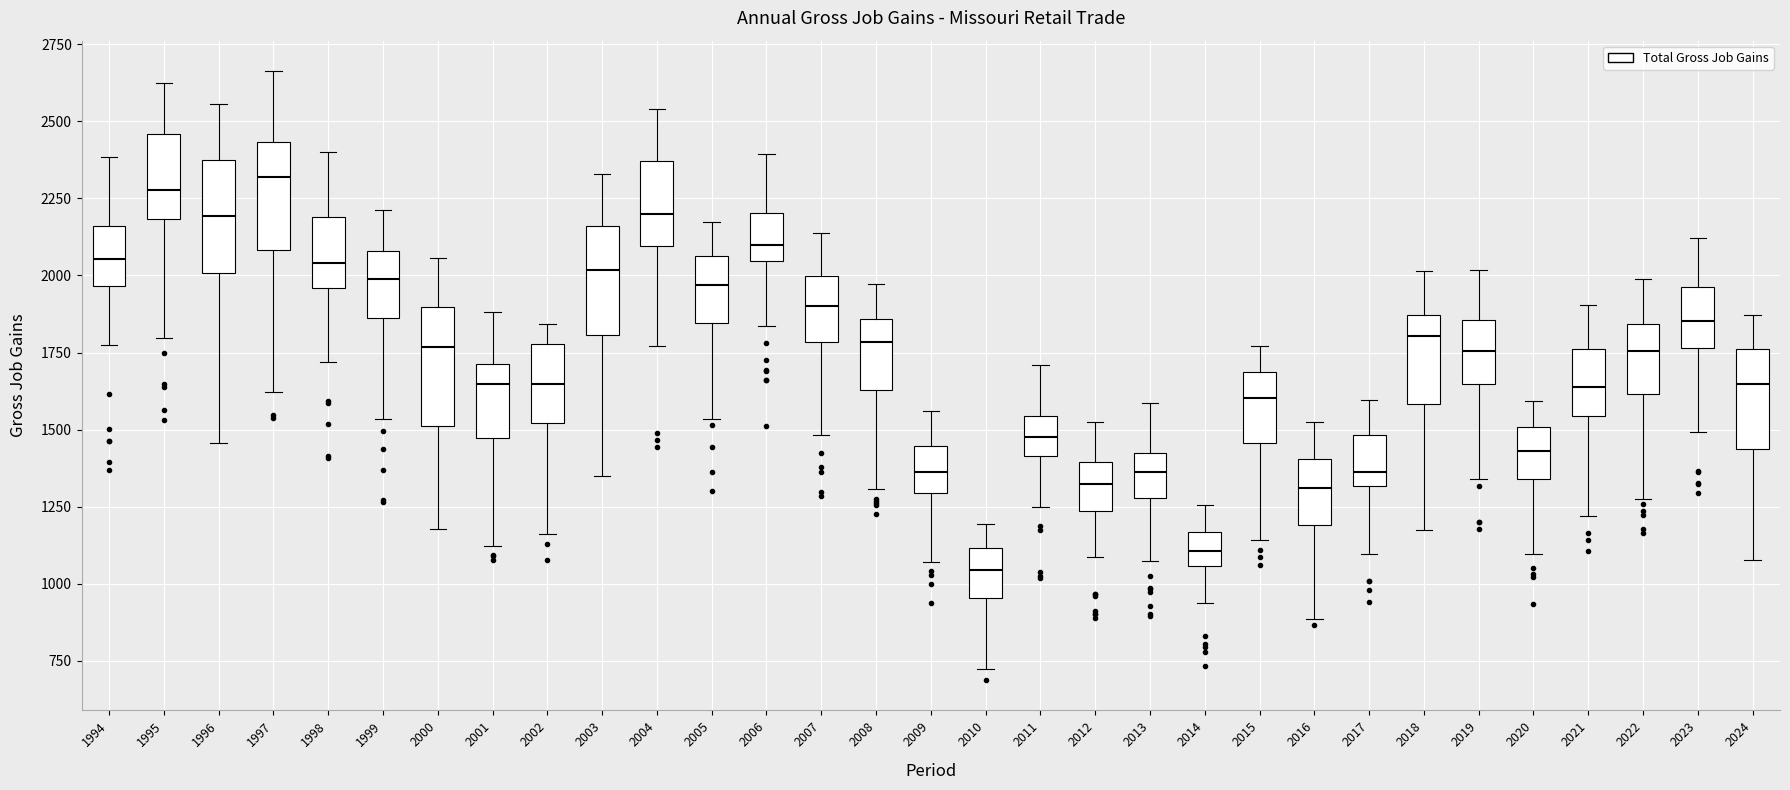

Reading left to right, transcribe this box plot: for each box, give where its median line is, the range the box spans, and where its two whiskers end, as read against the y-axis. The values are not printed on the chart, so give them approximately, as read against the axis.

1994: median 2050, box 1950 to 2150, whiskers 1750 to 2400
1995: median 2300, box 2200 to 2450, whiskers 1800 to 2650
1996: median 2200, box 2000 to 2350, whiskers 1450 to 2550
1997: median 2300, box 2100 to 2450, whiskers 1600 to 2650
1998: median 2050, box 1950 to 2200, whiskers 1700 to 2400
1999: median 2000, box 1850 to 2100, whiskers 1550 to 2200
2000: median 1750, box 1500 to 1900, whiskers 1200 to 2050
2001: median 1650, box 1450 to 1700, whiskers 1100 to 1900
2002: median 1650, box 1500 to 1800, whiskers 1150 to 1850
2003: median 2000, box 1800 to 2150, whiskers 1350 to 2350
2004: median 2200, box 2100 to 2350, whiskers 1750 to 2550
2005: median 1950, box 1850 to 2050, whiskers 1550 to 2150
2006: median 2100, box 2050 to 2200, whiskers 1850 to 2400
2007: median 1900, box 1800 to 2000, whiskers 1500 to 2150
2008: median 1800, box 1650 to 1850, whiskers 1300 to 1950
2009: median 1350, box 1300 to 1450, whiskers 1050 to 1550
2010: median 1050, box 950 to 1100, whiskers 750 to 1200
2011: median 1500, box 1400 to 1550, whiskers 1250 to 1700
2012: median 1300, box 1250 to 1400, whiskers 1100 to 1500
2013: median 1350, box 1300 to 1400, whiskers 1050 to 1600
2014: median 1100, box 1050 to 1150, whiskers 950 to 1250
2015: median 1600, box 1450 to 1700, whiskers 1150 to 1750
2016: median 1300, box 1200 to 1400, whiskers 900 to 1500
2017: median 1350, box 1300 to 1500, whiskers 1100 to 1600
2018: median 1800, box 1600 to 1850, whiskers 1200 to 2000
2019: median 1750, box 1650 to 1850, whiskers 1350 to 2000
2020: median 1450, box 1350 to 1500, whiskers 1100 to 1600
2021: median 1650, box 1550 to 1750, whiskers 1200 to 1900
2022: median 1750, box 1600 to 1850, whiskers 1250 to 2000
2023: median 1850, box 1750 to 1950, whiskers 1500 to 2100
2024: median 1650, box 1450 to 1750, whiskers 1100 to 1850